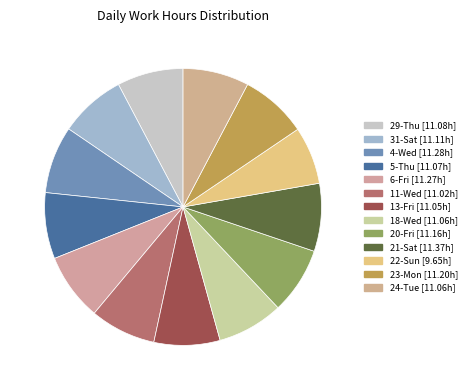

To the nearest percent, what portion does 11-Wed represent?

8%